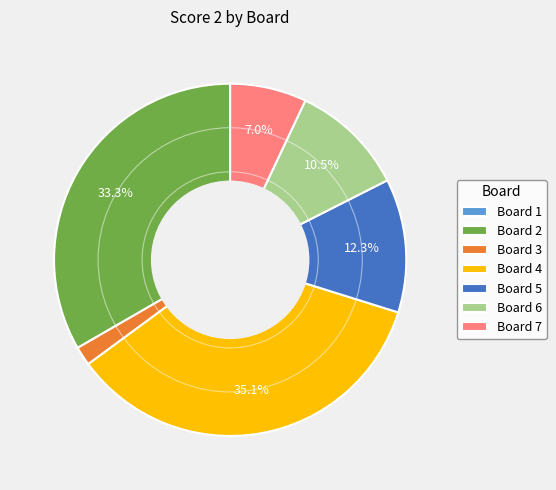

Is the sum of Board 7 and Board 3 greater than half?

No